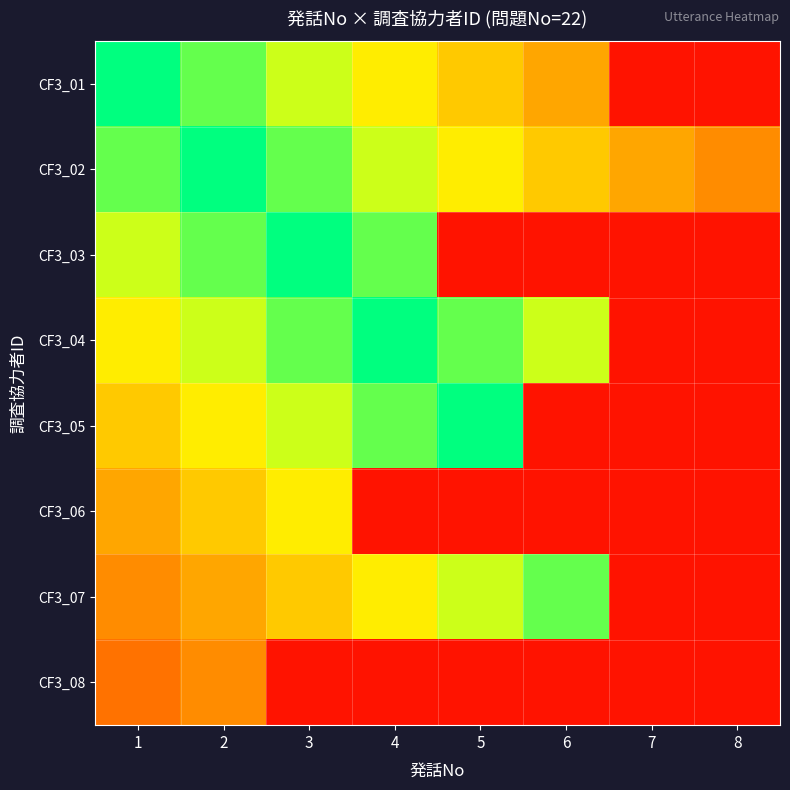

Reading left to right, transcribe all the data shown in this chart.

CF3_01: 1=1.0	2=0.9	3=0.8	4=0.7	5=0.6	6=0.5	7=0.1	8=0.1
CF3_02: 1=0.9	2=1.0	3=0.9	4=0.8	5=0.7	6=0.6	7=0.5	8=0.4
CF3_03: 1=0.8	2=0.9	3=1.0	4=0.9	5=0.1	6=0.1	7=0.1	8=0.1
CF3_04: 1=0.7	2=0.8	3=0.9	4=1.0	5=0.9	6=0.8	7=0.1	8=0.1
CF3_05: 1=0.6	2=0.7	3=0.8	4=0.9	5=1.0	6=0.1	7=0.1	8=0.1
CF3_06: 1=0.5	2=0.6	3=0.7	4=0.1	5=0.1	6=0.1	7=0.1	8=0.1
CF3_07: 1=0.4	2=0.5	3=0.6	4=0.7	5=0.8	6=0.9	7=0.1	8=0.1
CF3_08: 1=0.3	2=0.4	3=0.1	4=0.1	5=0.1	6=0.1	7=0.1	8=0.1